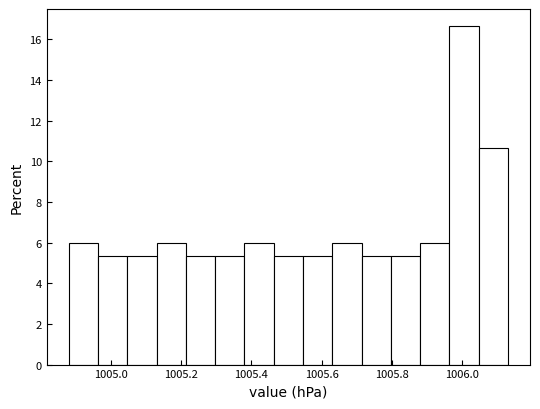

Which range on the x-axis has the tallest bar?

1005.96 to 1006.04